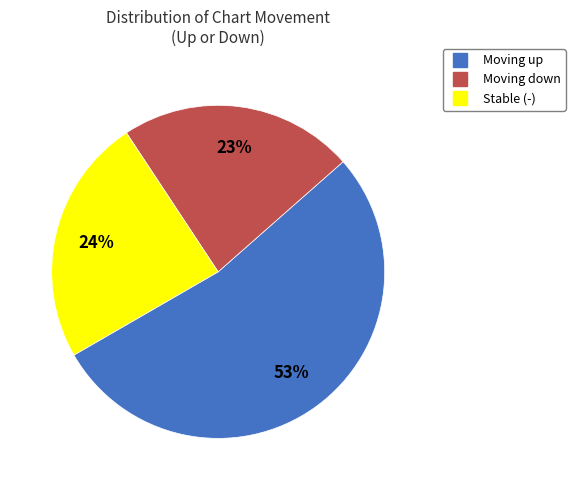

To the nearest percent, what is the average slice percentage?

33%